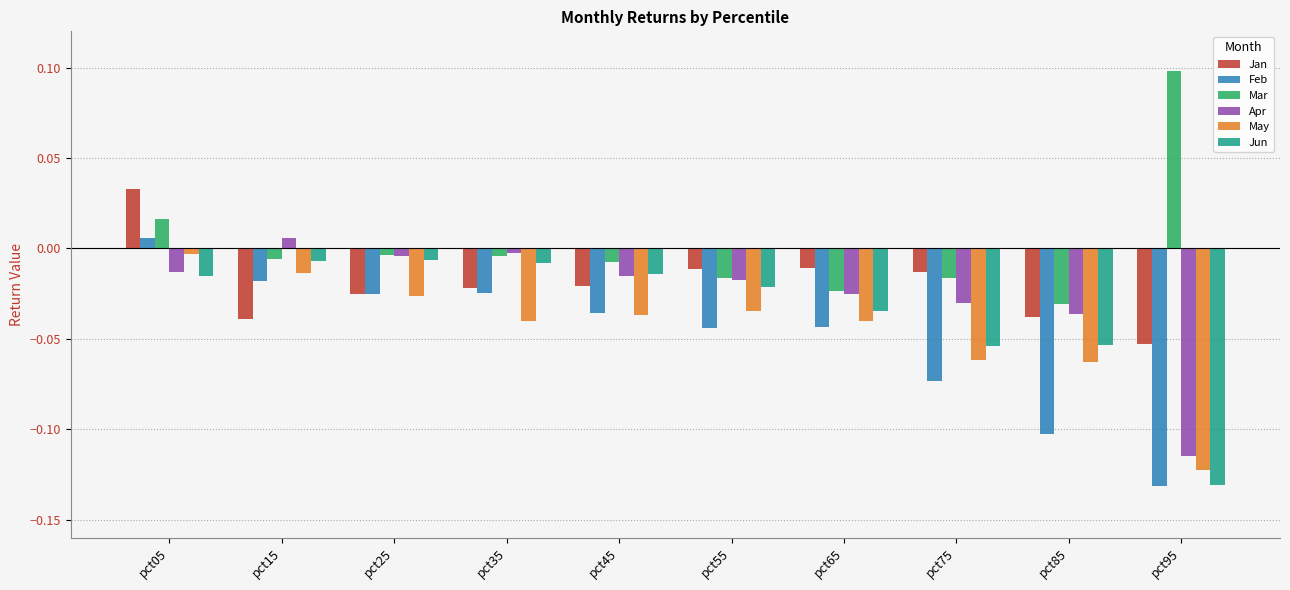

How many values in Jan are below zero?

9